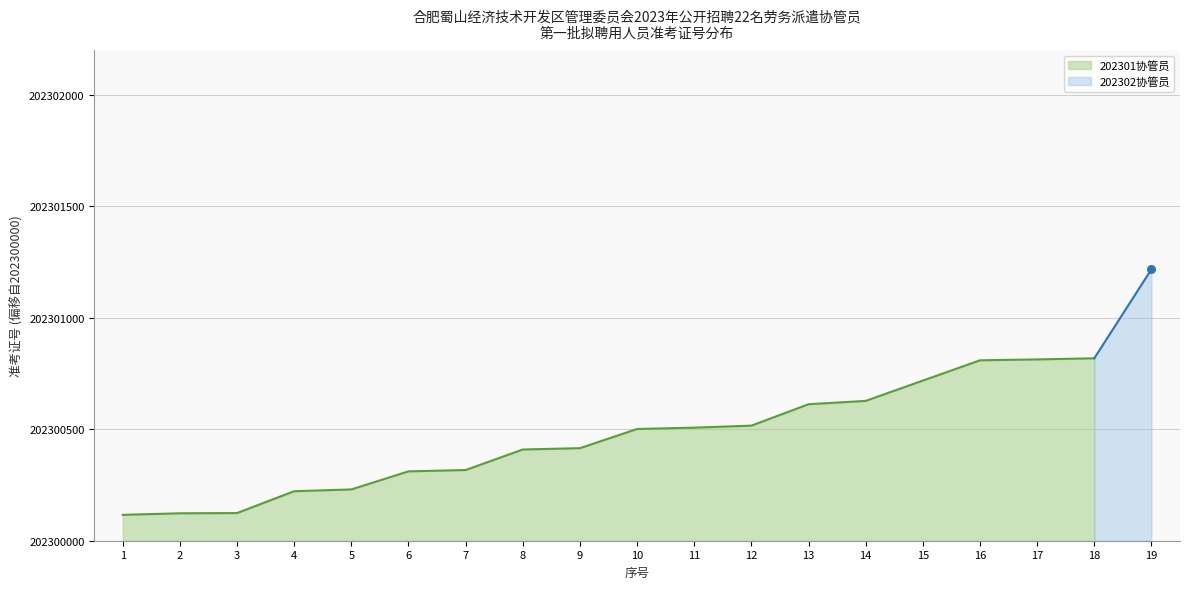

What is the ratio of the value at 1 to the value at 12?

0.2